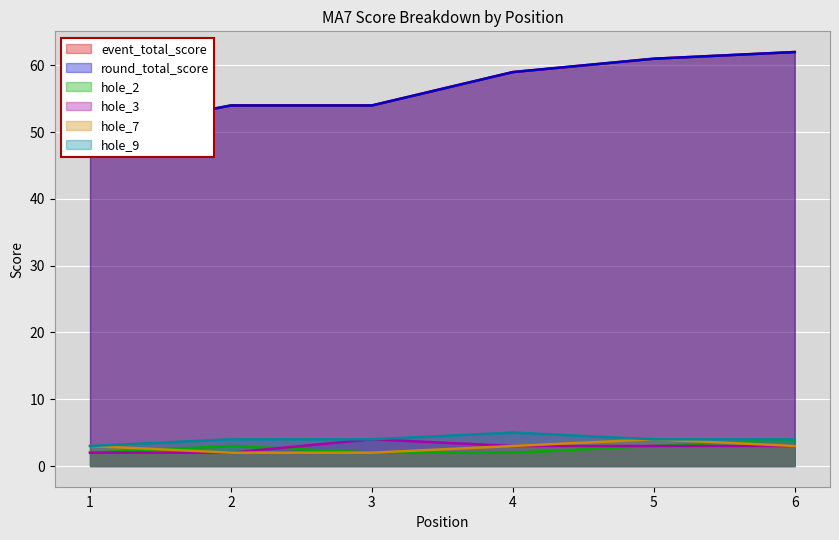

How many lines are shown in the chart?

6